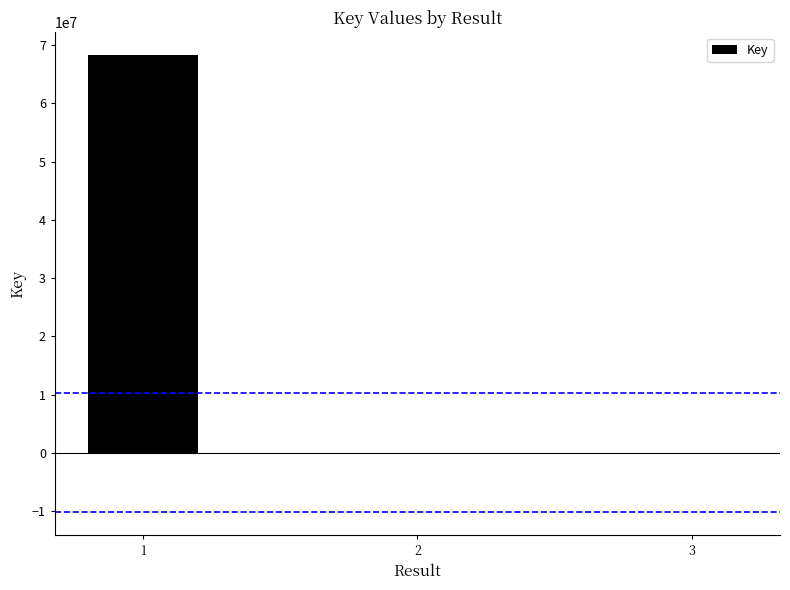

Does the chart contain stacked bars?

No